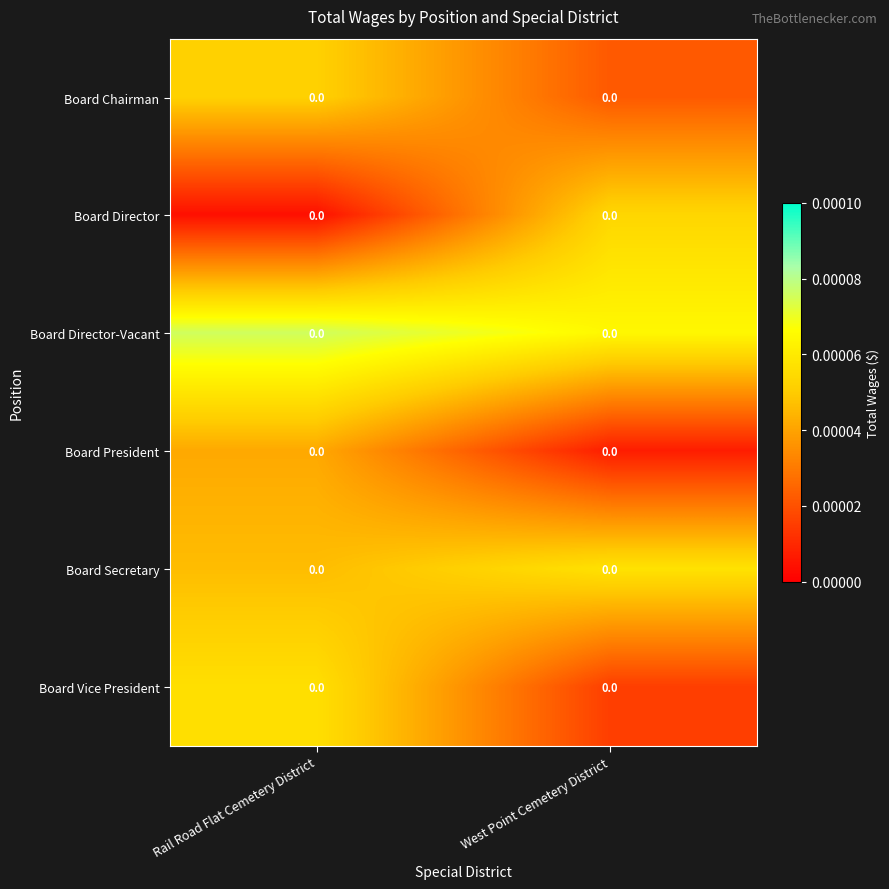

At how many categories does at least one series exceed 0?

2